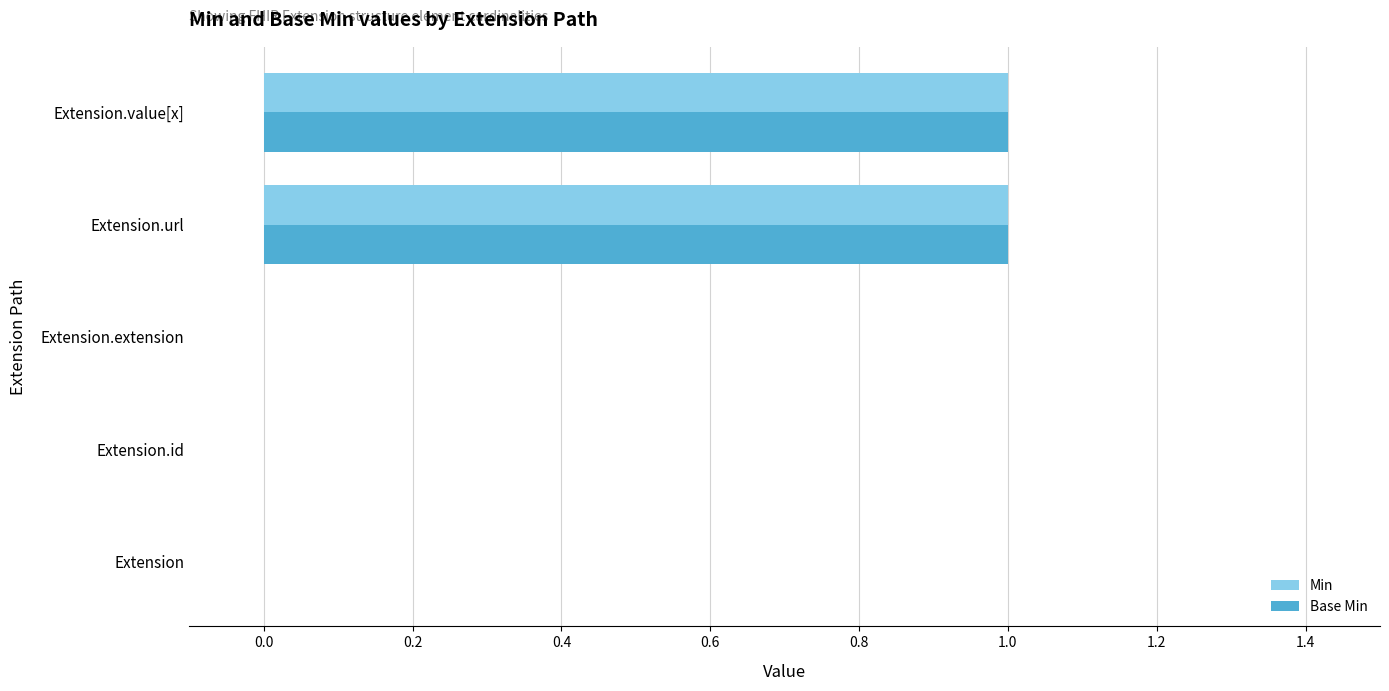

How many distinct data groups are displayed?

2